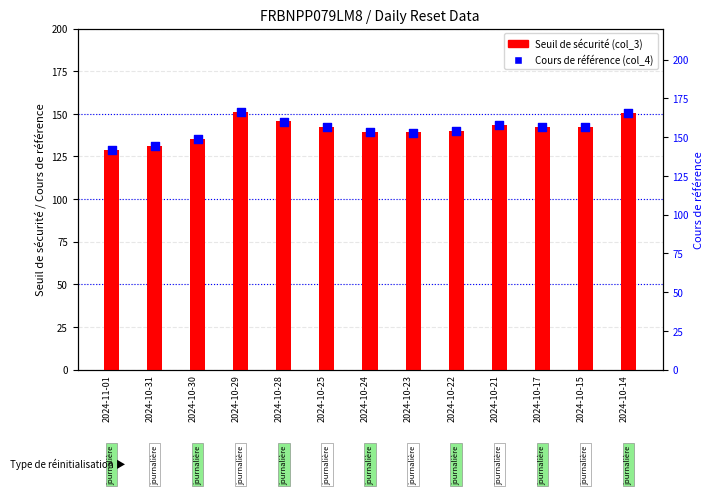

Is the value of Seuil de sécurité (col_3) at 2024-10-24 greater than the value of Cours de référence (col_4) at 2024-10-15?

No